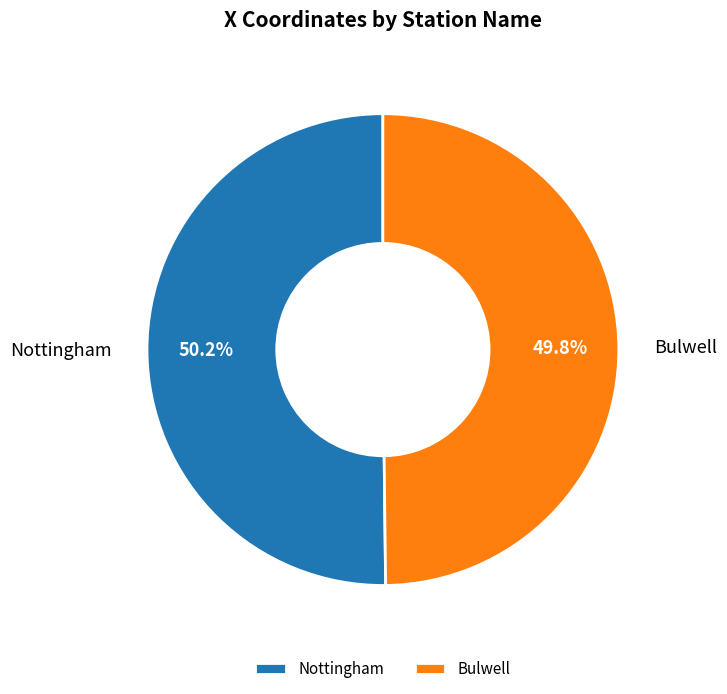

What is the ratio of the value at Bulwell to the value at Nottingham?

1.0